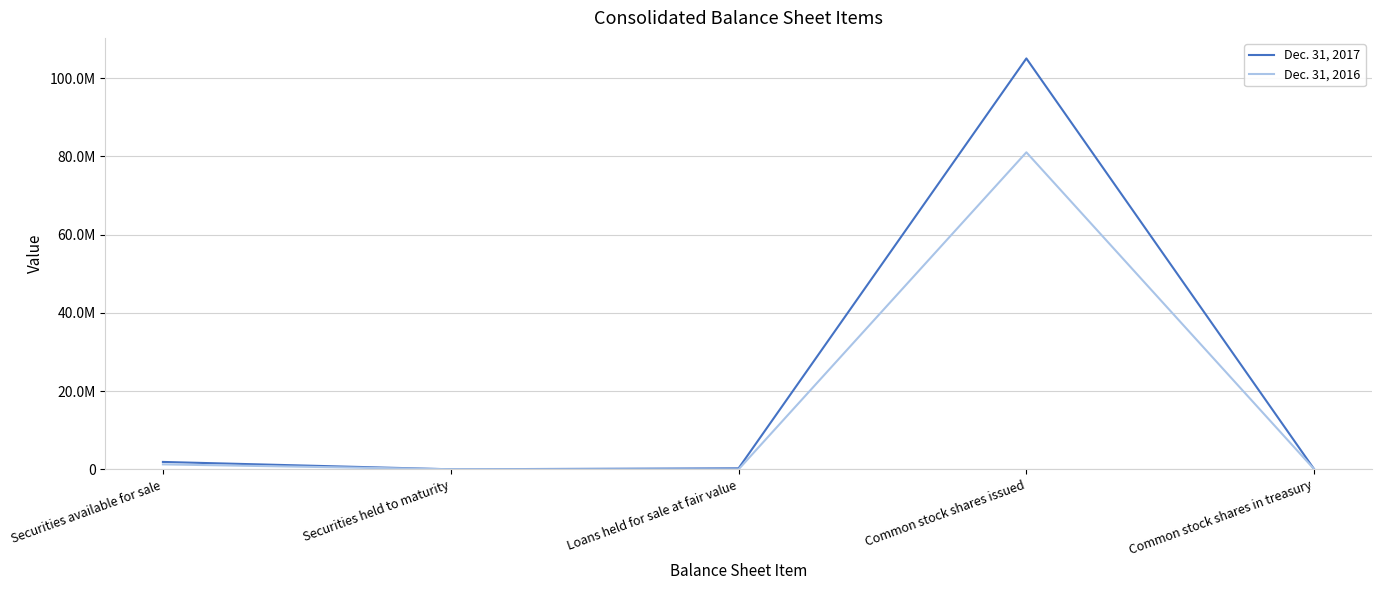

At how many categories does at least one series exceed 12843593?

1